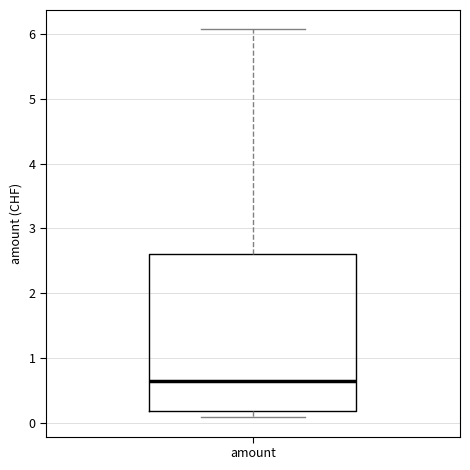

Transcribe this box plot: give where the median line is, the range the box spans, and where the two whiskers end, as read against the y-axis. The values are not printed on the chart, so give them approximately, as read against the axis.

median 0.7, box 0.2 to 2.6, whiskers 0.1 to 6.1